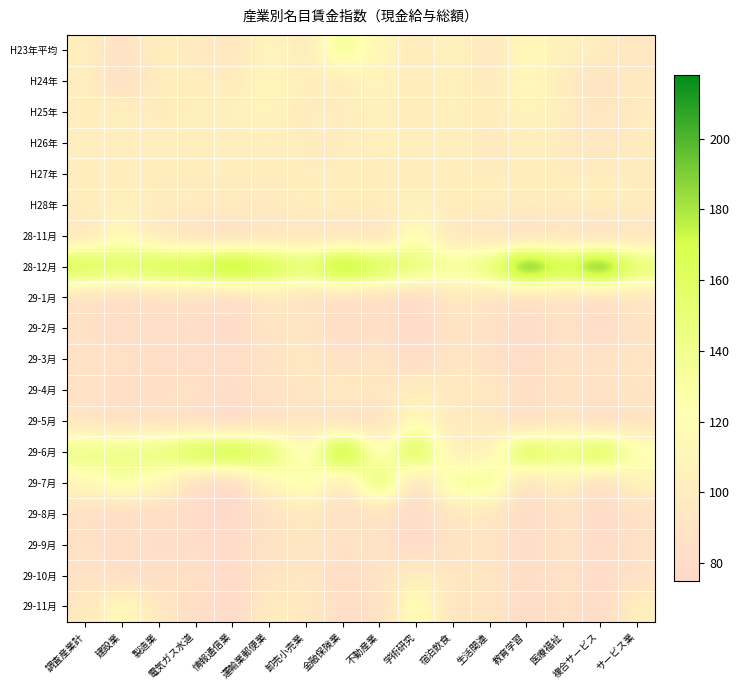

Reading left to right, transcribe all the data shown in this chart.

H23年平均: 調査産業計=104.1	建設業=85.4	製造業=103.0	電気ガス水道=97.6	情報通信業=93.3	運輸業郵便業=110.4	卸売小売業=97.0	金融保険業=139.2	不動産業=111.4	学術研究=98.7	宿泊飲食=109.3	生活関連=93.9	教育学習=115.6	医療福祉=104.9	複合サービス=101.1	サービス業=92.7
H24年: 調査産業計=102.1	建設業=81.3	製造業=102.1	電気ガス水道=101.9	情報通信業=99.2	運輸業郵便業=113.2	卸売小売業=103.0	金融保険業=99.8	不動産業=110.4	学術研究=97.6	宿泊飲食=105.8	生活関連=95.5	教育学習=116.0	医療福祉=100.0	複合サービス=86.8	サービス業=97.3
H25年: 調査産業計=101.7	建設業=105.2	製造業=98.2	電気ガス水道=104.1	情報通信業=104.1	運輸業郵便業=108.6	卸売小売業=97.9	金融保険業=99.1	不動産業=105.5	学術研究=99.3	宿泊飲食=105.2	生活関連=100.4	教育学習=108.9	医療福祉=101.2	複合サービス=91.0	サービス業=99.5
H26年: 調査産業計=101.0	建設業=100.9	製造業=100.4	電気ガス水道=104.6	情報通信業=101.2	運輸業郵便業=104.4	卸売小売業=99.2	金融保険業=99.6	不動産業=106.8	学術研究=103.3	宿泊飲食=103.9	生活関連=95.7	教育学習=103.5	医療福祉=99.3	複合サービス=92.2	サービス業=99.7
H27年: 調査産業計=100.0	建設業=100.0	製造業=100.0	電気ガス水道=100.0	情報通信業=100.0	運輸業郵便業=100.0	卸売小売業=100.0	金融保険業=100.0	不動産業=100.0	学術研究=100.0	宿泊飲食=100.0	生活関連=100.0	教育学習=100.0	医療福祉=100.0	複合サービス=100.0	サービス業=100.0
H28年: 調査産業計=100.6	建設業=105.8	製造業=99.2	電気ガス水道=99.3	情報通信業=99.7	運輸業郵便業=96.9	卸売小売業=102.7	金融保険業=102.0	不動産業=101.6	学術研究=105.1	宿泊飲食=101.4	生活関連=101.0	教育学習=100.3	医療福祉=100.4	複合サービス=103.3	サービス業=99.6
28-11月: 調査産業計=91.1	建設業=117.4	製造業=92.3	電気ガス水道=83.9	情報通信業=79.1	運輸業郵便業=88.0	卸売小売業=88.8	金融保険業=86.2	不動産業=84.5	学術研究=126.4	宿泊飲食=91.6	生活関連=89.0	教育学習=80.0	医療福祉=87.0	複合サービス=78.3	サービス業=89.2
28-12月: 調査産業計=174.9	建設業=163.3	製造業=176.0	電気ガス水道=179.2	情報通信業=198.2	運輸業郵便業=178.0	卸売小売業=158.3	金融保険業=198.1	不動産業=173.4	学術研究=153.3	宿泊飲食=138.2	生活関連=154.0	教育学習=217.9	医療福祉=178.8	複合サービス=216.7	サービス業=158.1
29-1月: 調査産業計=85.6	建設業=79.1	製造業=83.3	電気ガス水道=83.7	情報通信業=78.8	運輸業郵便業=92.8	卸売小売業=86.9	金融保険業=80.4	不動産業=82.1	学術研究=75.8	宿泊飲食=92.9	生活関連=88.8	教育学習=82.3	医療福祉=88.0	複合サービス=81.1	サービス業=91.0
29-2月: 調査産業計=85.8	建設業=82.9	製造業=82.7	電気ガス水道=82.4	情報通信業=77.8	運輸業郵便業=91.9	卸売小売業=92.5	金融保険業=82.4	不動産業=84.8	学術研究=77.8	宿泊飲食=90.4	生活関連=86.8	教育学習=78.7	医療福祉=88.1	複合サービス=79.1	サービス業=89.5
29-3月: 調査産業計=87.3	建設業=86.7	製造業=83.3	電気ガス水道=83.7	情報通信業=83.3	運輸業郵便業=89.0	卸売小売業=96.9	金融保険業=83.7	不動産業=92.7	学術研究=77.5	宿泊飲食=93.3	生活関連=86.1	教育学習=80.3	医療福祉=90.3	複合サービス=89.1	サービス業=91.3
29-4月: 調査産業計=89.1	建設業=83.2	製造業=84.9	電気ガス水道=87.4	情報通信業=80.2	運輸業郵便業=89.0	卸売小売業=89.9	金融保険業=99.4	不動産業=92.3	学術研究=104.4	宿泊飲食=95.8	生活関連=96.6	教育学習=84.0	医療福祉=90.4	複合サービス=86.8	サービス業=90.7
29-5月: 調査産業計=89.3	建設業=84.2	製造業=87.1	電気ガス水道=82.4	情報通信業=75.9	運輸業郵便業=85.6	卸売小売業=92.6	金融保険業=82.3	不動産業=86.1	学術研究=118.7	宿泊飲食=96.5	生活関連=97.4	教育学習=79.0	医療福祉=94.0	複合サービス=79.9	サービス業=89.3
29-6月: 調査産業計=147.4	建設業=147.9	製造業=150.0	電気ガス水道=173.7	情報通信業=183.4	運輸業郵便業=160.6	卸売小売業=112.0	金融保険業=199.2	不動産業=112.0	学術研究=176.5	宿泊飲食=100.9	生活関連=106.3	教育学習=174.7	医療福祉=148.1	複合サービス=174.4	サービス業=126.6
29-7月: 調査産業計=111.1	建設業=130.7	製造業=115.4	電気ガス水道=81.1	情報通信業=74.9	運輸業郵便業=111.8	卸売小売業=132.8	金融保険業=90.9	不動産業=161.8	学術研究=78.6	宿泊飲食=138.2	生活関連=140.3	教育学習=82.6	医療福祉=107.3	複合サービス=80.3	サービス業=108.7
29-8月: 調査産業計=85.4	建設業=79.5	製造業=82.1	電気ガス水道=80.5	情報通信業=74.8	運輸業郵便業=87.4	卸売小売業=97.1	金融保険業=84.2	不動産業=88.7	学術研究=77.1	宿泊飲食=94.4	生活関連=94.1	教育学習=78.0	医療福祉=88.2	複合サービス=78.0	サービス業=85.6
29-9月: 調査産業計=86.2	建設業=84.9	製造業=82.4	電気ガス水道=80.9	情報通信業=80.8	運輸業郵便業=88.1	卸売小売業=94.0	金融保険業=85.6	不動産業=89.0	学術研究=75.7	宿泊飲食=89.0	生活関連=92.4	教育学習=77.5	医療福祉=92.3	複合サービス=79.2	サービス業=87.1
29-10月: 調査産業計=86.9	建設業=83.2	製造業=81.9	電気ガス水道=87.8	情報通信業=77.1	運輸業郵便業=89.7	卸売小売業=93.4	金融保険業=81.1	不動産業=89.7	学術研究=104.1	宿泊飲食=92.1	生活関連=93.6	教育学習=79.6	医療福祉=88.8	複合サービス=78.9	サービス業=86.4
29-11月: 調査産業計=95.4	建設業=119.8	製造業=95.2	電気ガス水道=82.6	情報通信業=77.0	運輸業郵便業=101.7	卸売小売業=97.0	金融保険業=81.9	不動産業=85.1	学術研究=127.0	宿泊飲食=89.9	生活関連=93.0	教育学習=78.3	医療福祉=88.0	複合サービス=77.7	サービス業=105.0